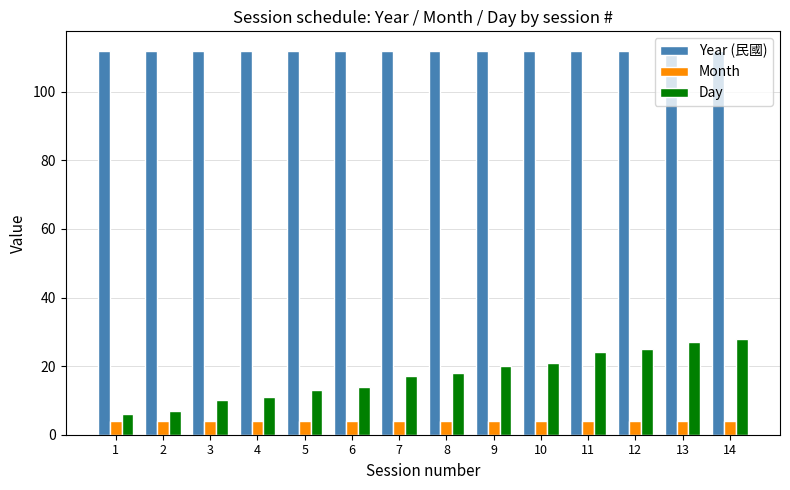

What is the value of the Month bar at the 3rd from the left?

4